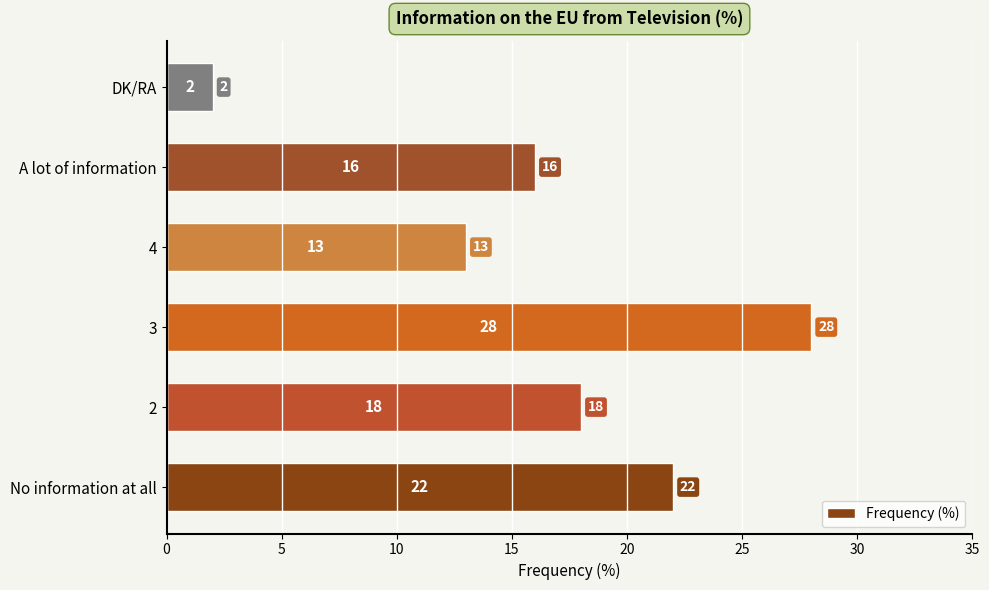

Reading bottom to top, list all the values displayed in this chart.

22	18	28	13	16	2